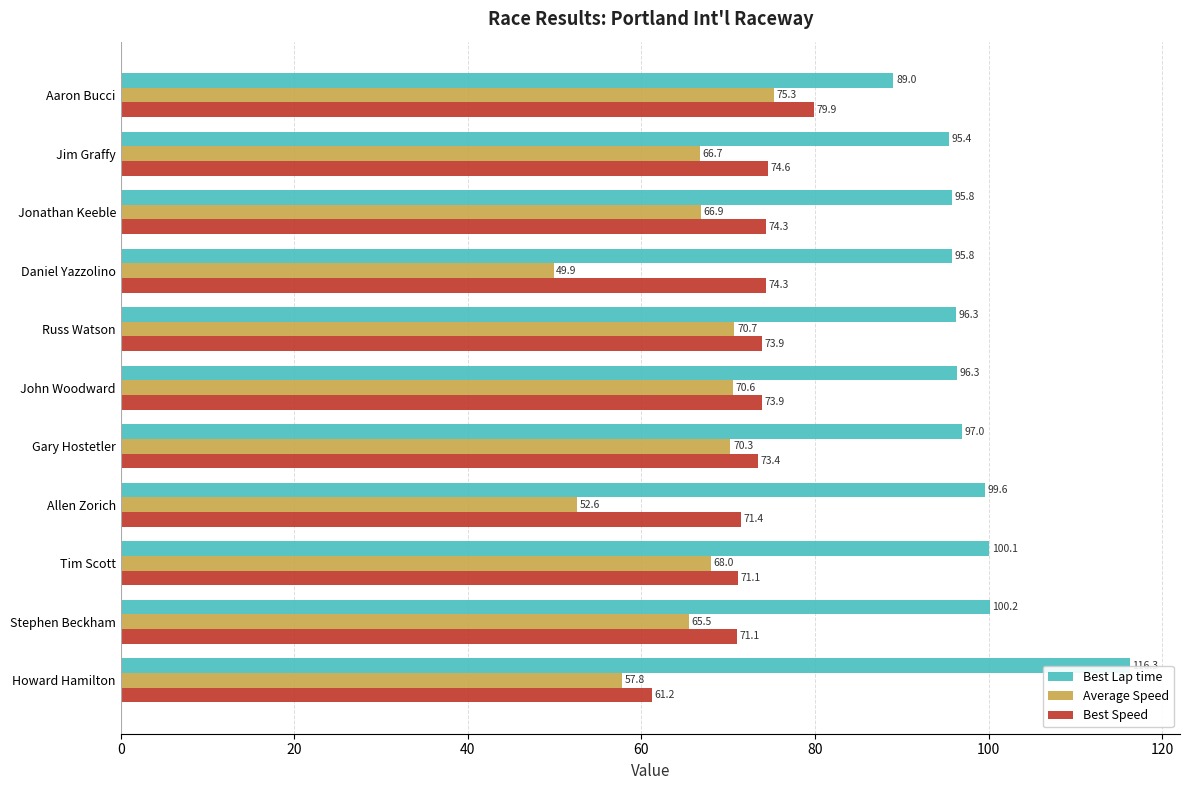

What is the difference between the maximum and second lowest values in the Average Speed series?

22.7